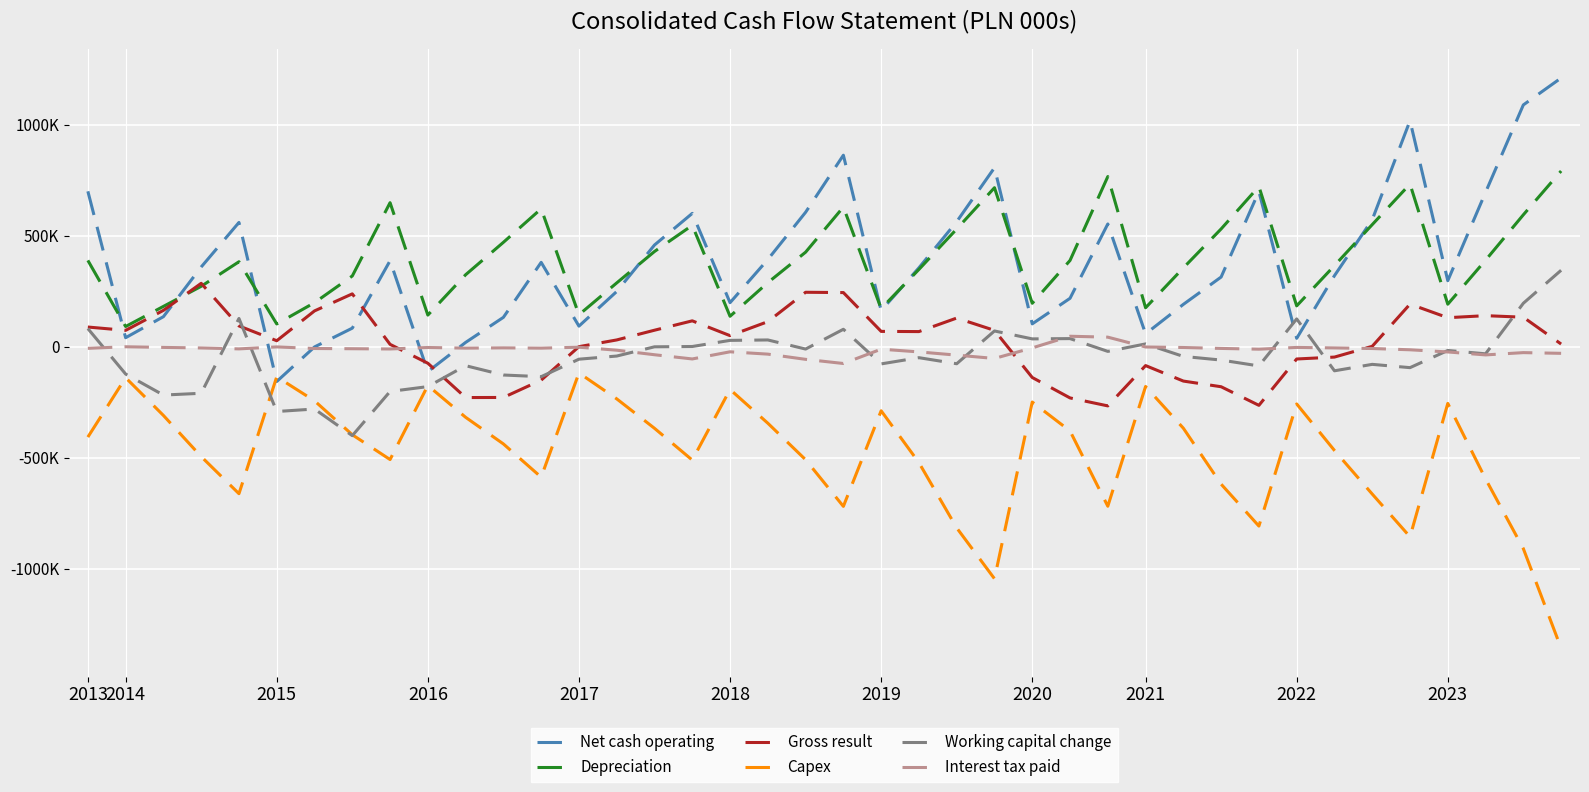

How many interior local peaks does the Interest tax paid series have?

10